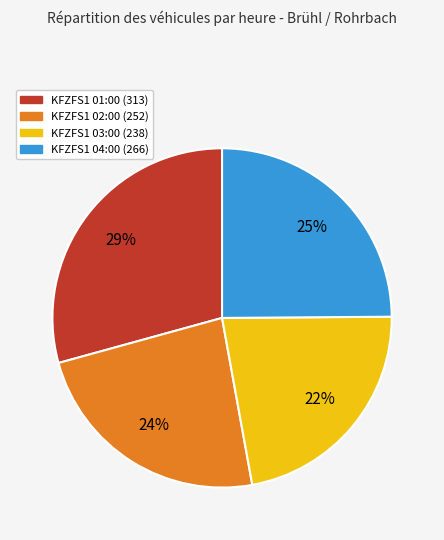

Which slice is the largest?

KFZFS1 01:00